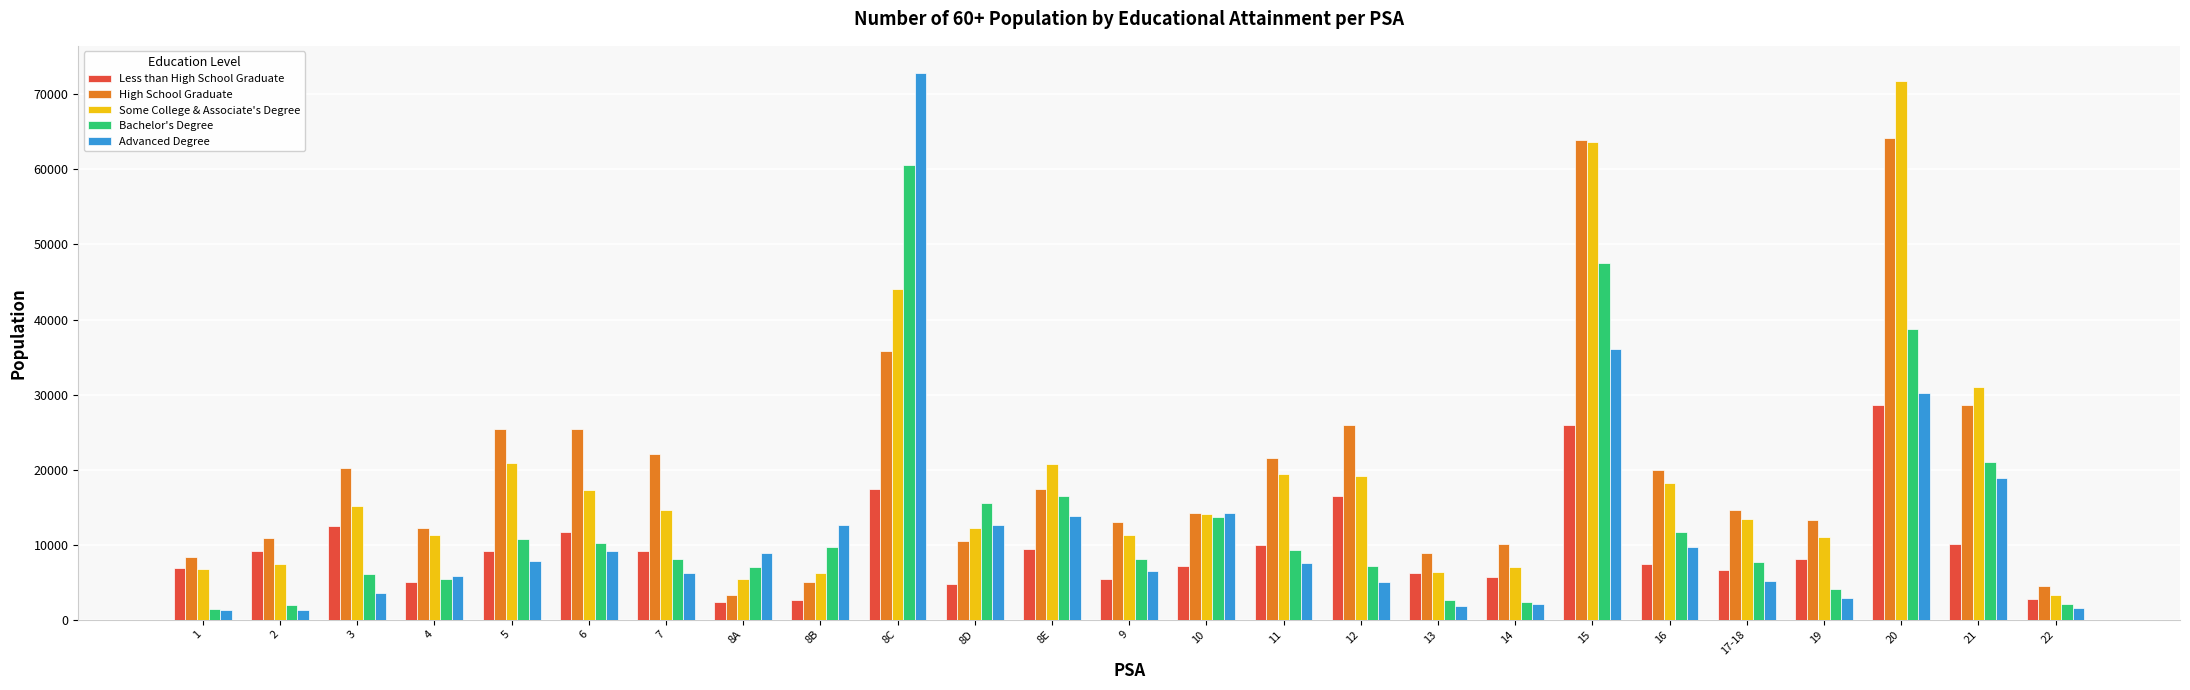

What is the difference between the second highest and minimum values in the Bachelor's Degree series?

46180